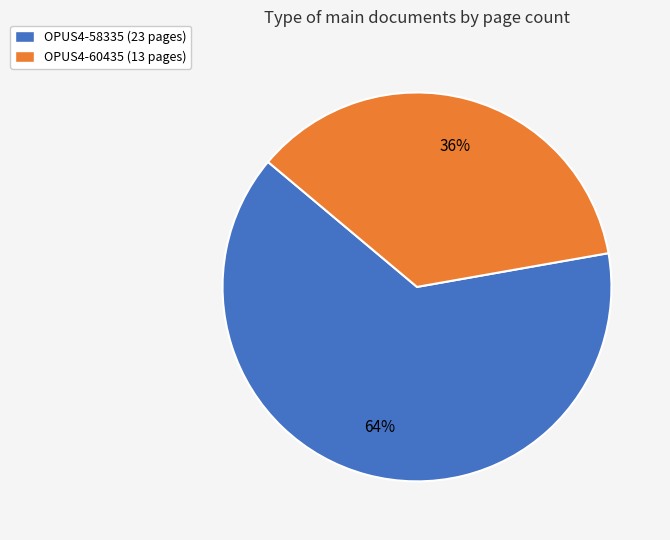

How many slices are in this pie chart?

2